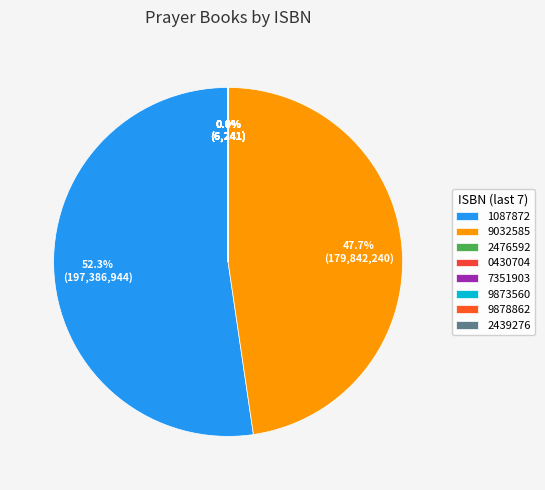

How many segments does this pie chart have?

8